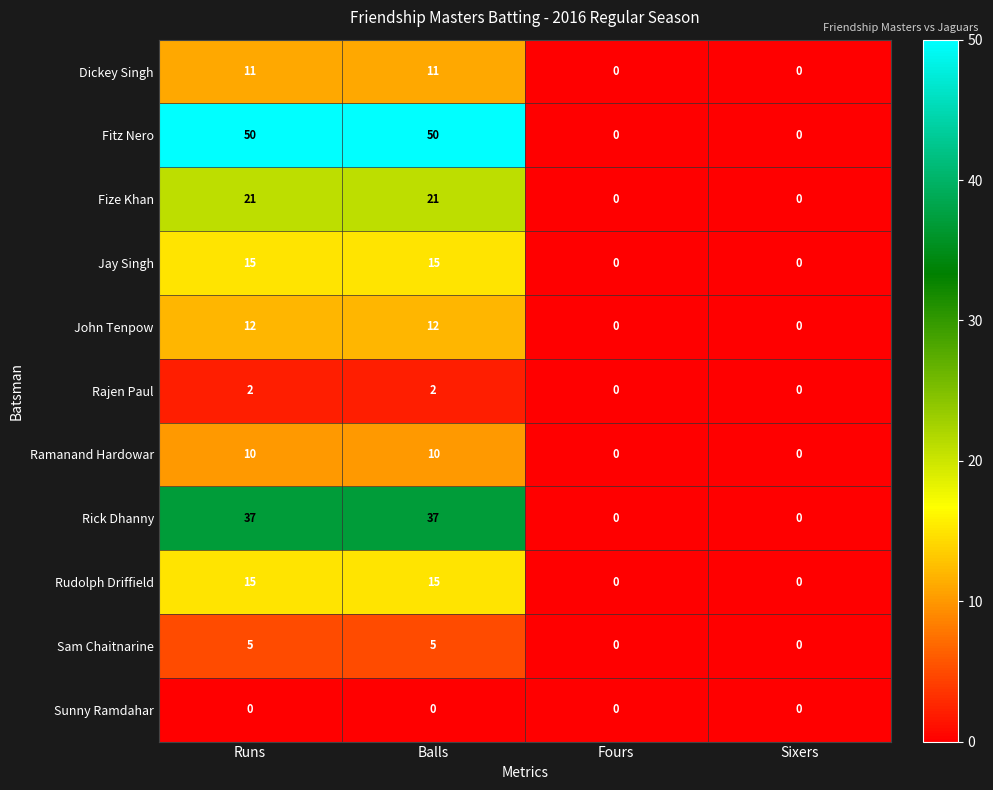

Count the Jay Singh values in the range 0 to 15.

4